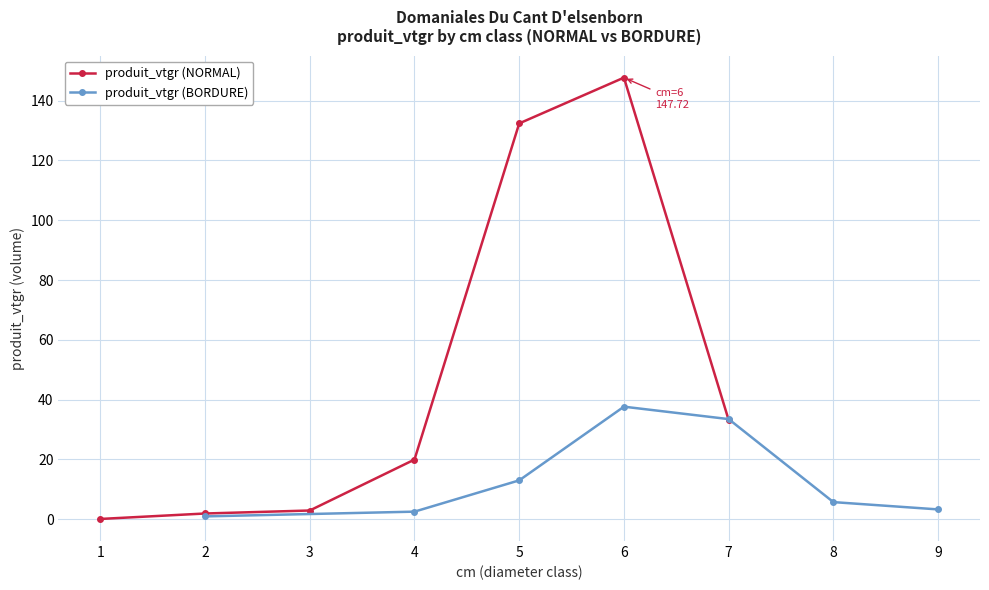

After their last crossing, which series has the higher values: produit_vtgr (BORDURE) or produit_vtgr (NORMAL)?

produit_vtgr (NORMAL)